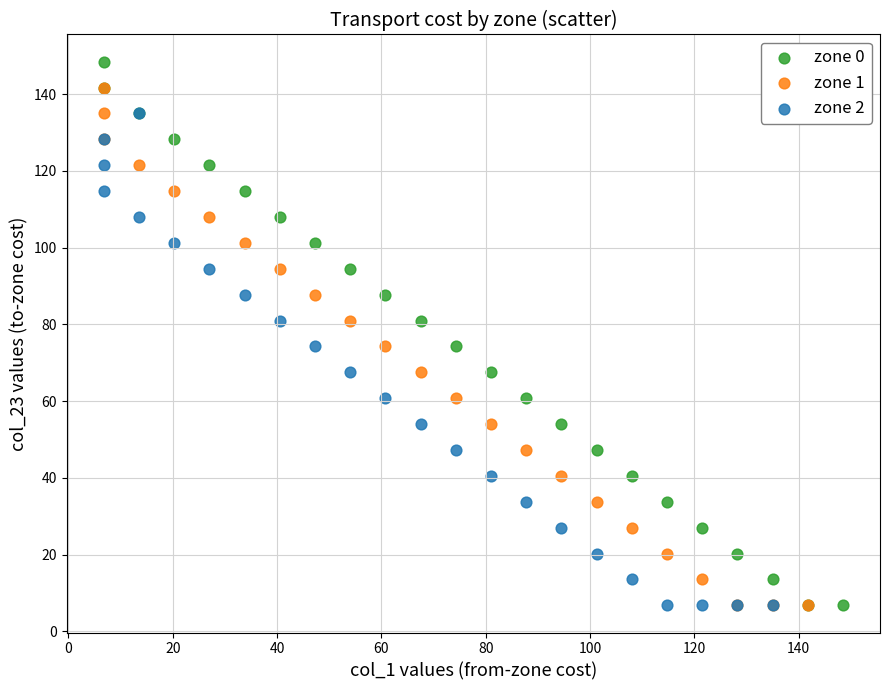

Which series has the largest Y range (max minus min)?

zone 0